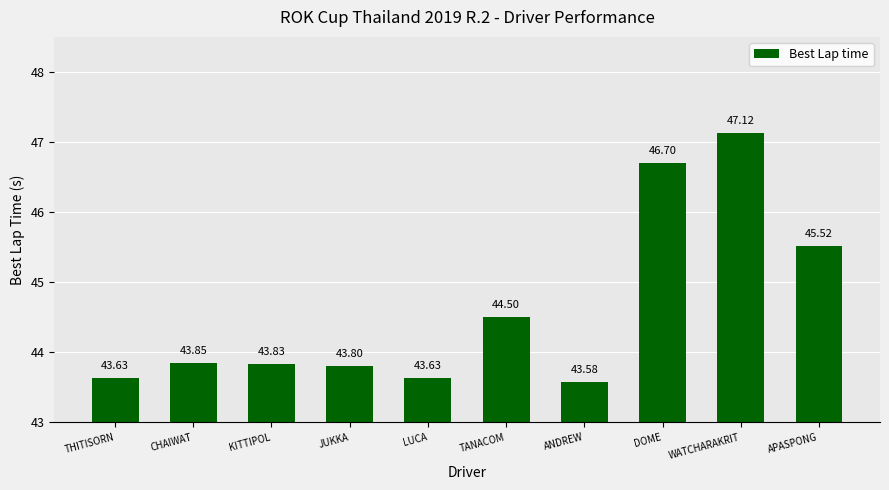

At which category does the chart reach its peak across all series?

WATCHARAKRIT